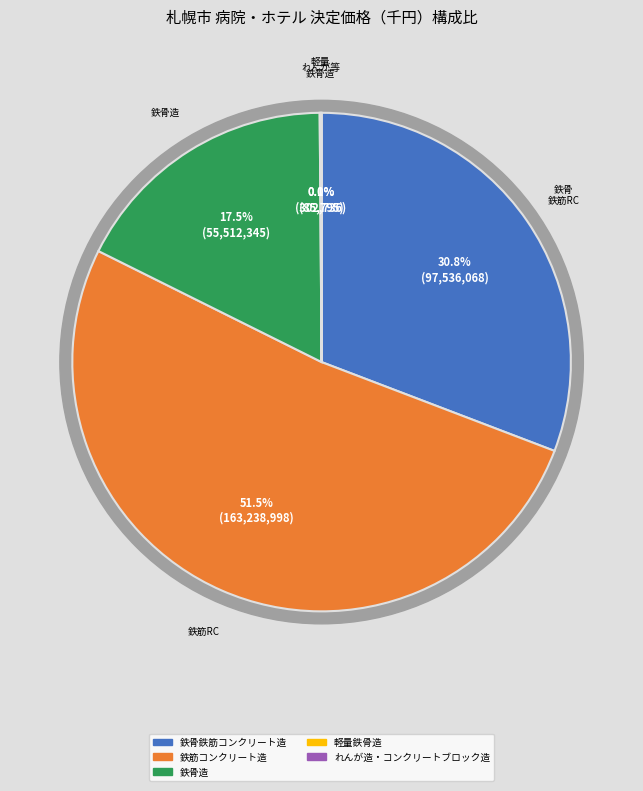

Combined, what portion of the pie is 鉄骨鉄筋コンクリート造 and 鉄骨造?

48.3%